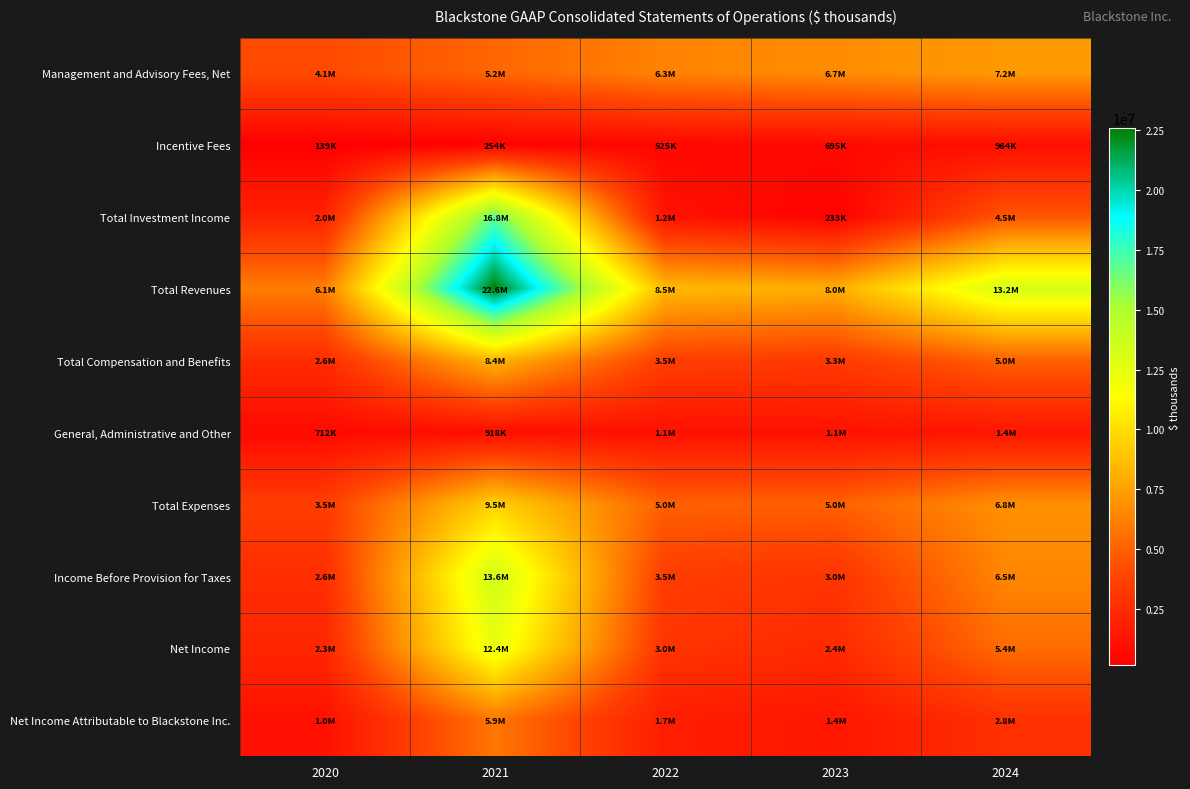

At 2022, list the series in order from smallest to largest.

Incentive Fees, General, Administrative and Other, Total Investment Income, Net Income Attributable to Blackstone Inc., Net Income, Income Before Provision for Taxes, Total Compensation and Benefits, Total Expenses, Management and Advisory Fees, Net, Total Revenues